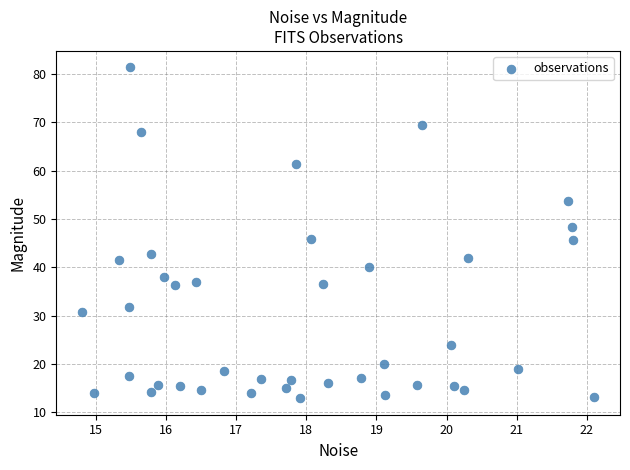

What is the range of Y values (max minus min)?

68.4